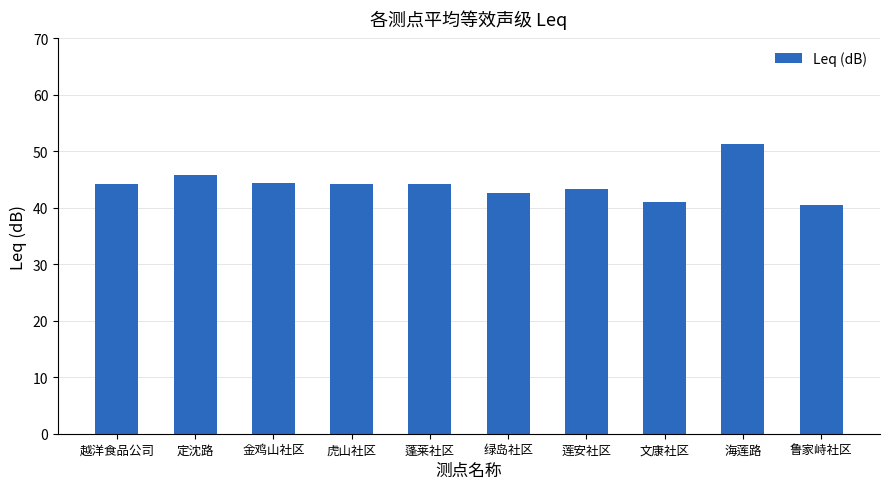

What is the maximum value shown in the chart?

51.3